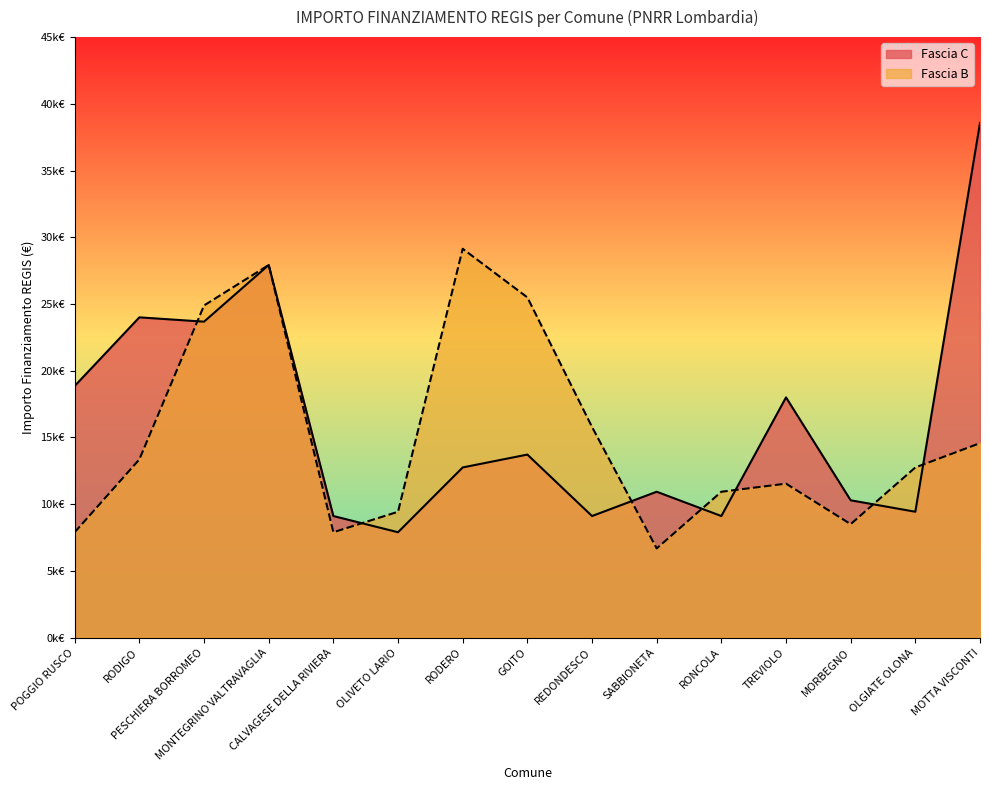

Is it true that Fascia C equals 49394 at MONTEGRINO VALTRAVAGLIA?

False